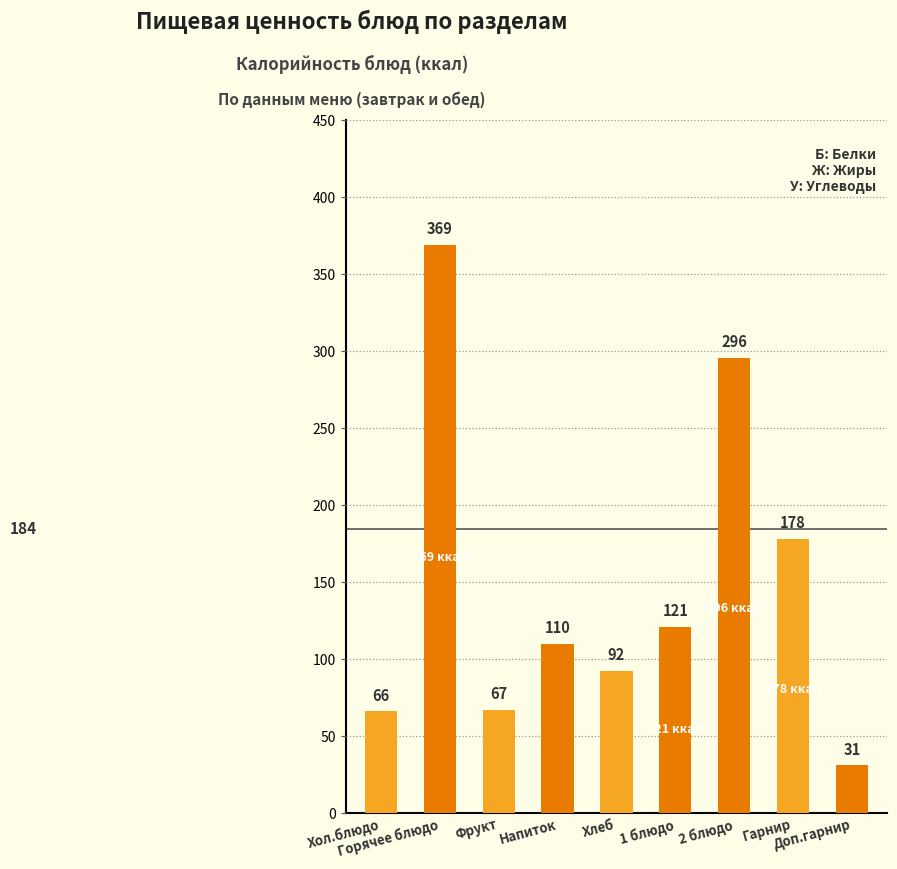

What is the difference between the values at Напиток and 2 блюдо?

186.0